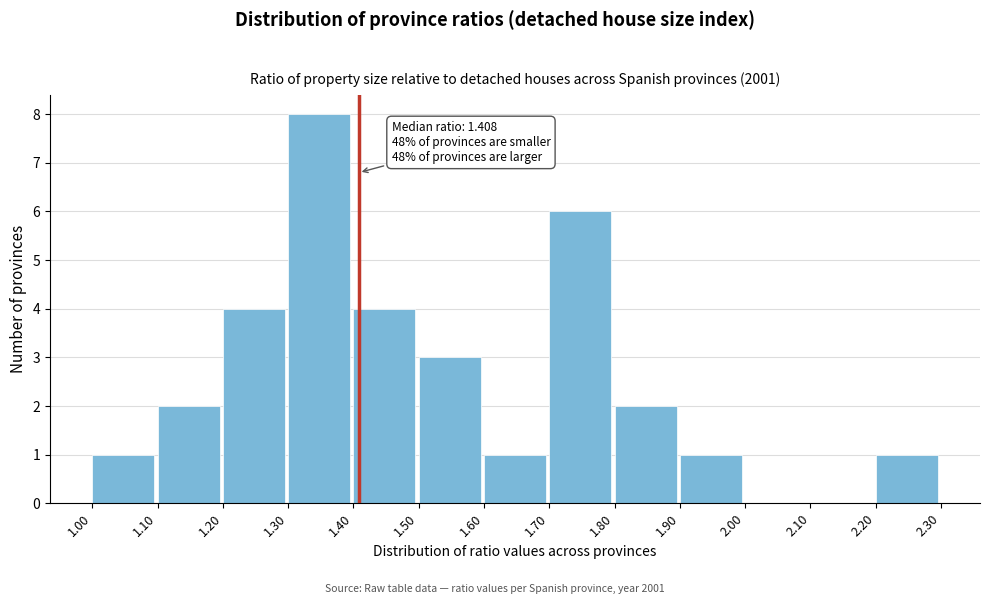

Over which range of the x-axis is the bar tallest?

1.30 to 1.40